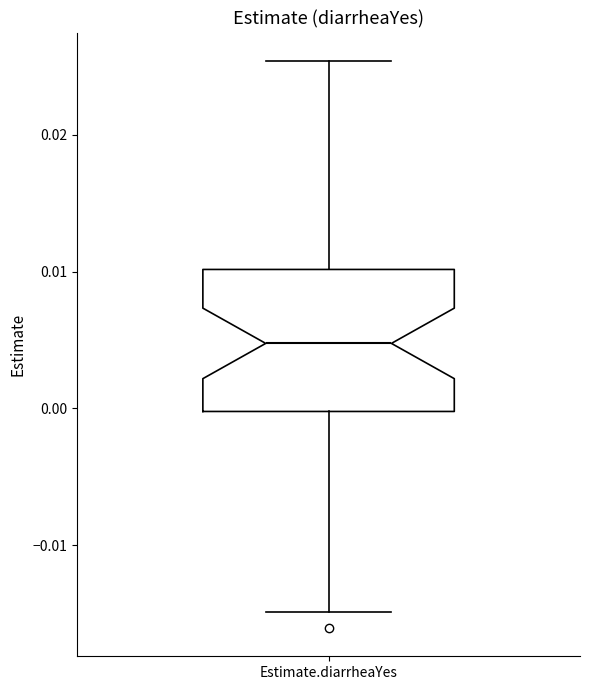

Read this box plot against the y-axis: the position of the median line, the range covered by the box, and the ends of both whiskers. The values are not printed on the chart, so give them approximately, as read against the axis.

median 0.005, box 0.000 to 0.010, whiskers -0.015 to 0.025